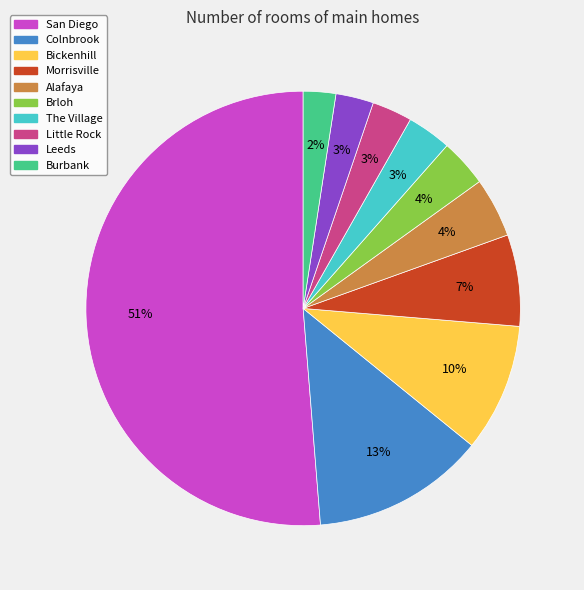

Between Bickenhill and Leeds, which is larger?

Bickenhill